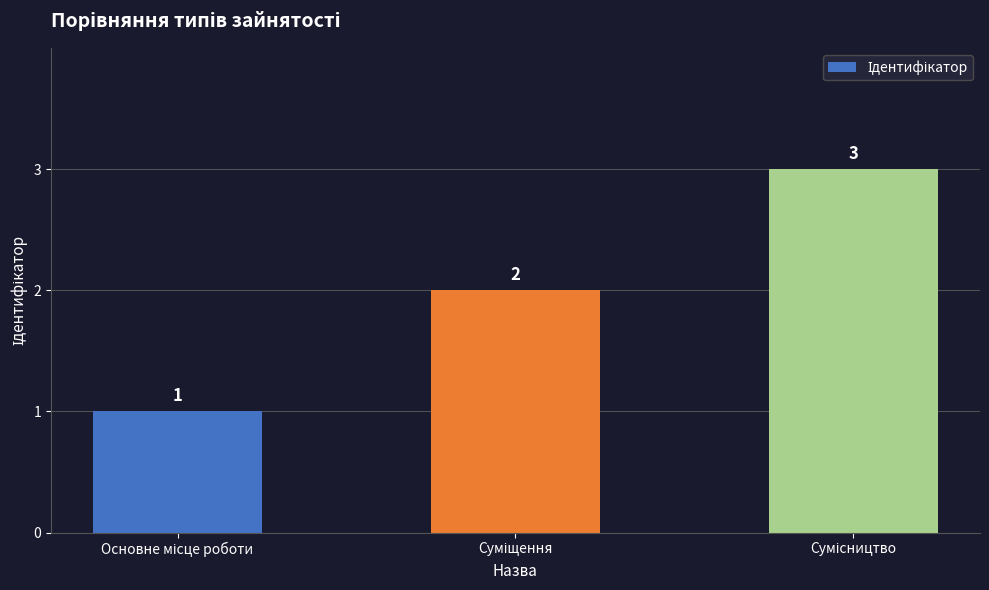

Count the values in the range 1 to 3.

3